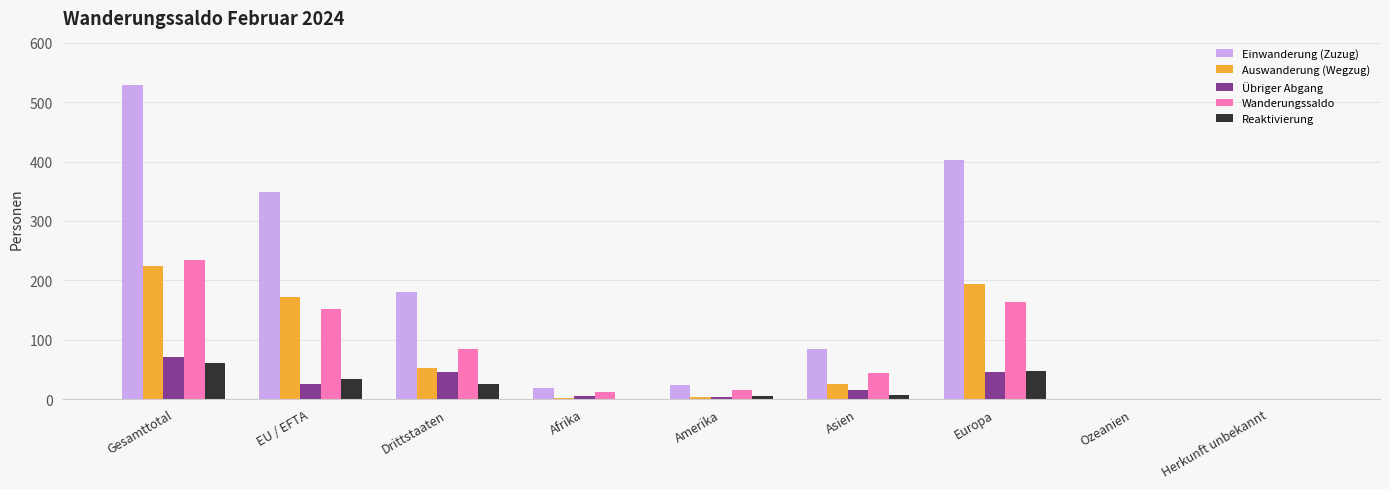

What is the sum of all Wanderungssaldo values?

705